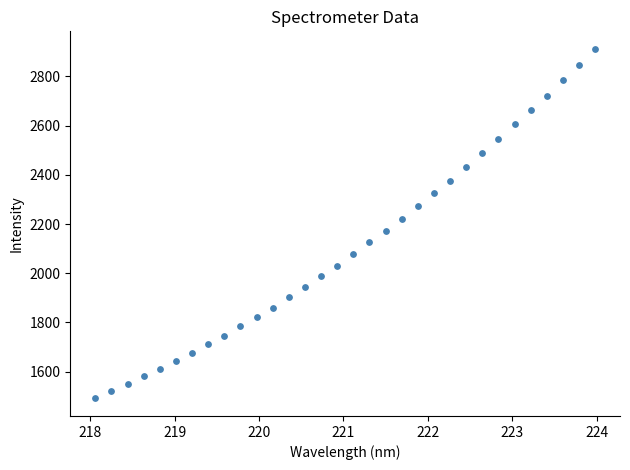

What is the range of Y values (max minus min)?

1421.8